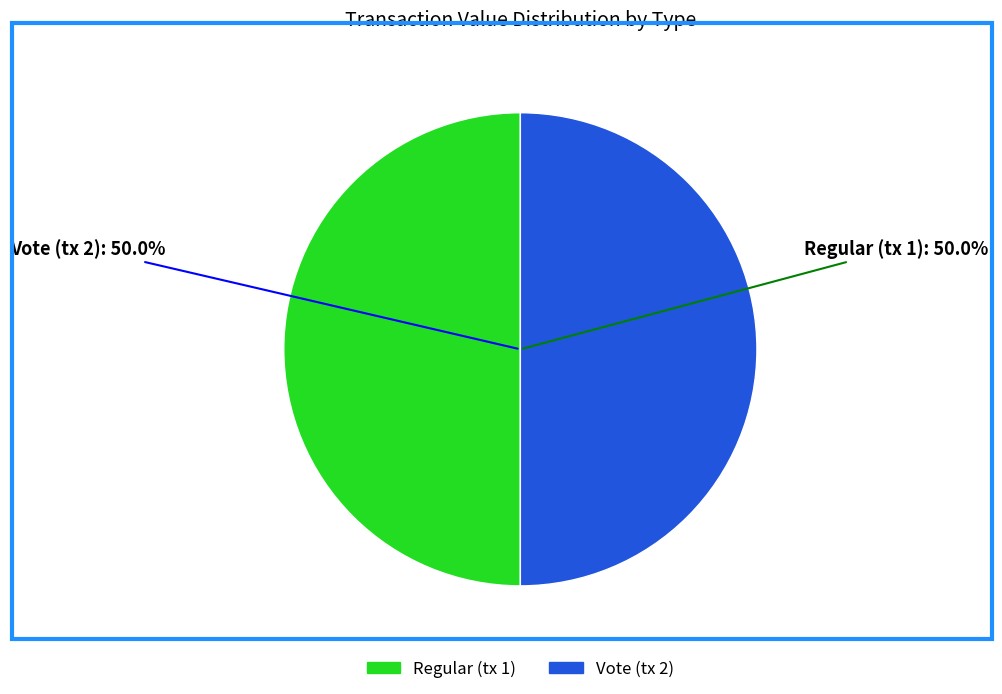

What is the ratio of the value at Vote to the value at Regular?

1.0